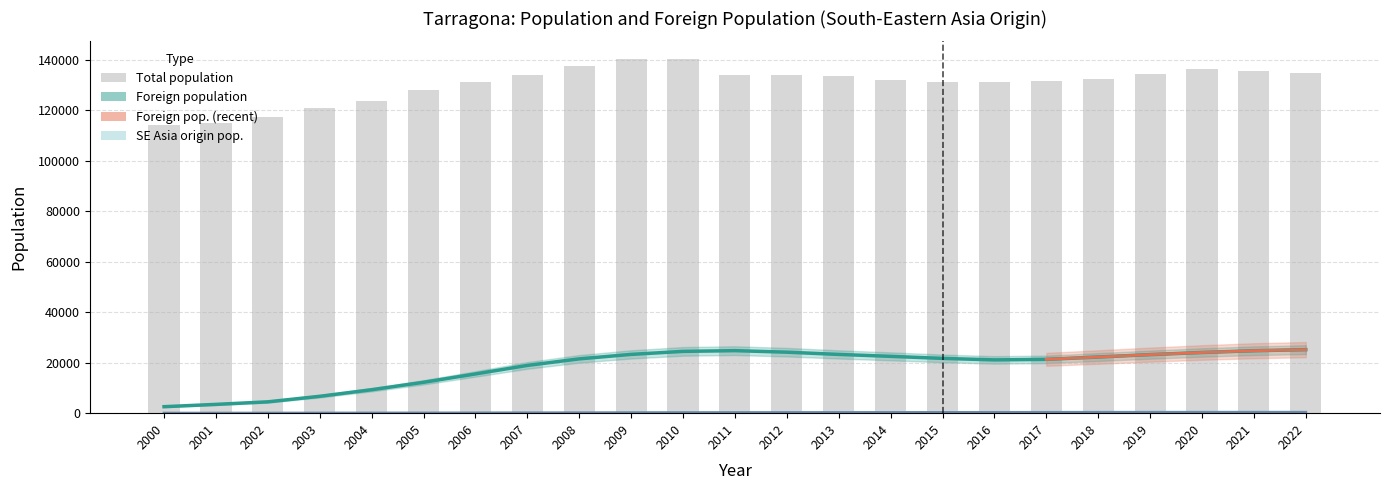

What is the spread (max minus min) of values at 2017?

131171.0